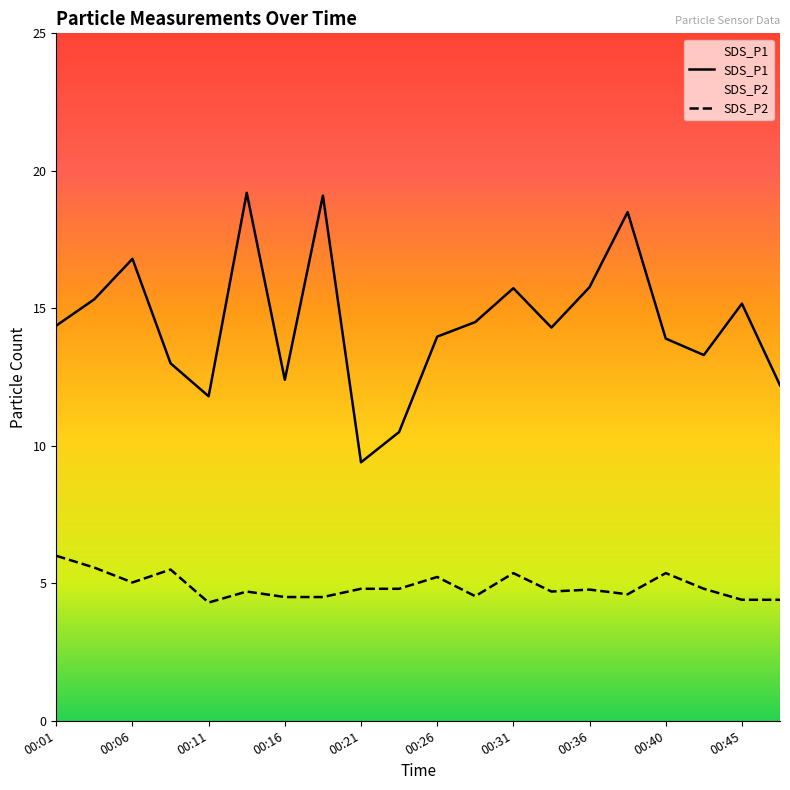

At which category is the sum across all series the highest?

00:14